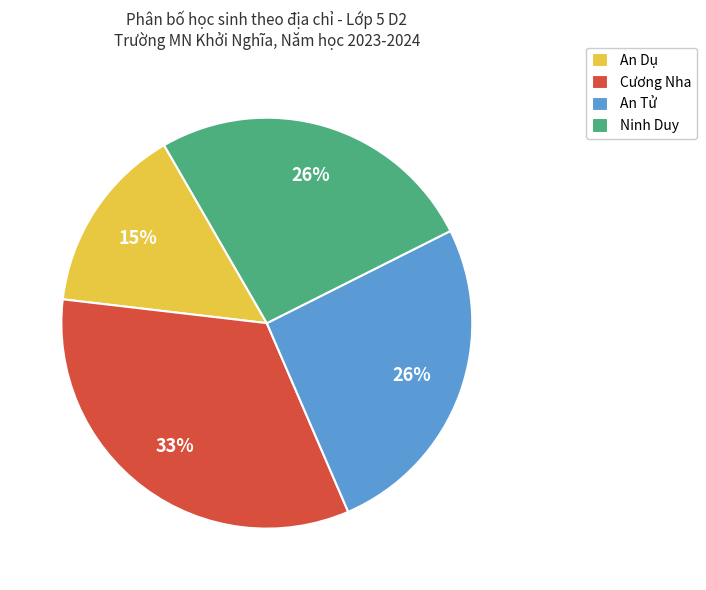

To the nearest percent, what is the average slice percentage?

25%